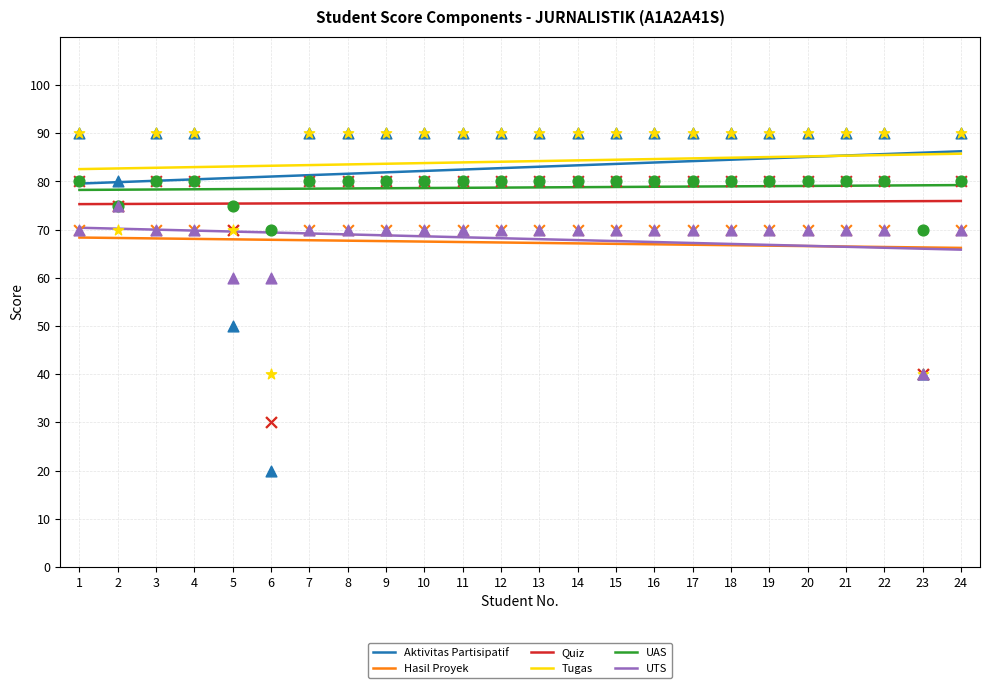

Is the value of Hasil Proyek at 20 greater than the value of UTS at 1?

No